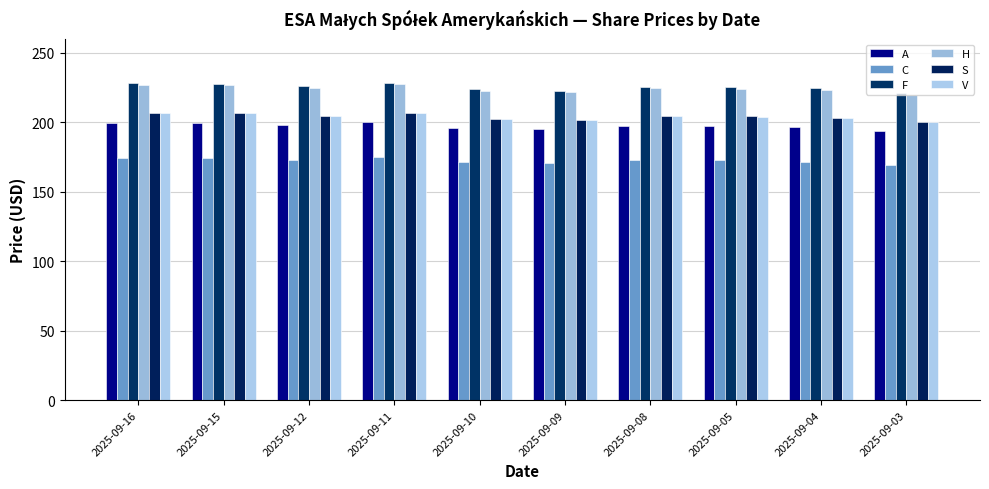

What is the average value of the A series?

197.4